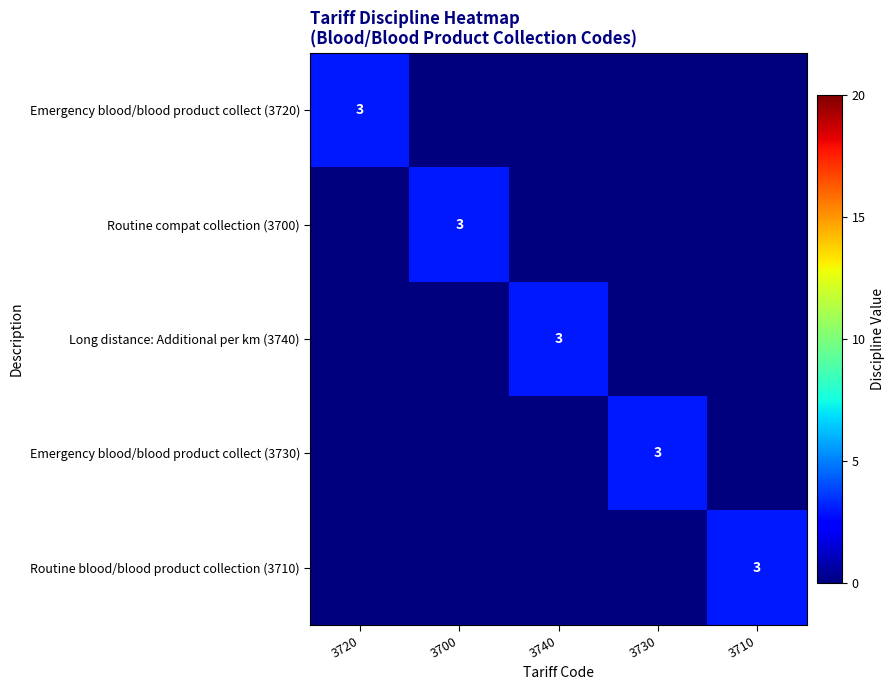

List the labels in order of Emergency blood/blood product collect (3730) value, smallest first.

3720, 3700, 3740, 3710, 3730